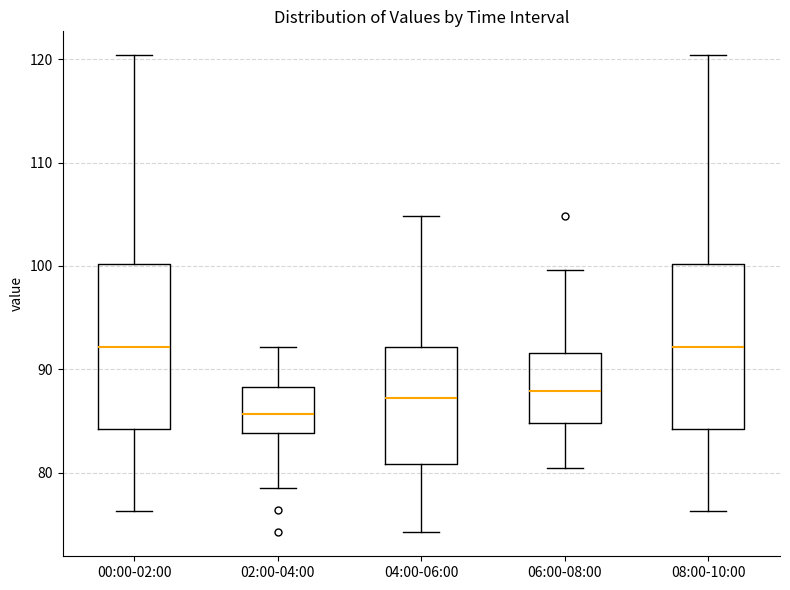

Where does the median line of the box for 08:00-10:00 sit on the y-axis? The values are not printed on the chart, so give them approximately, as read against the axis.

92